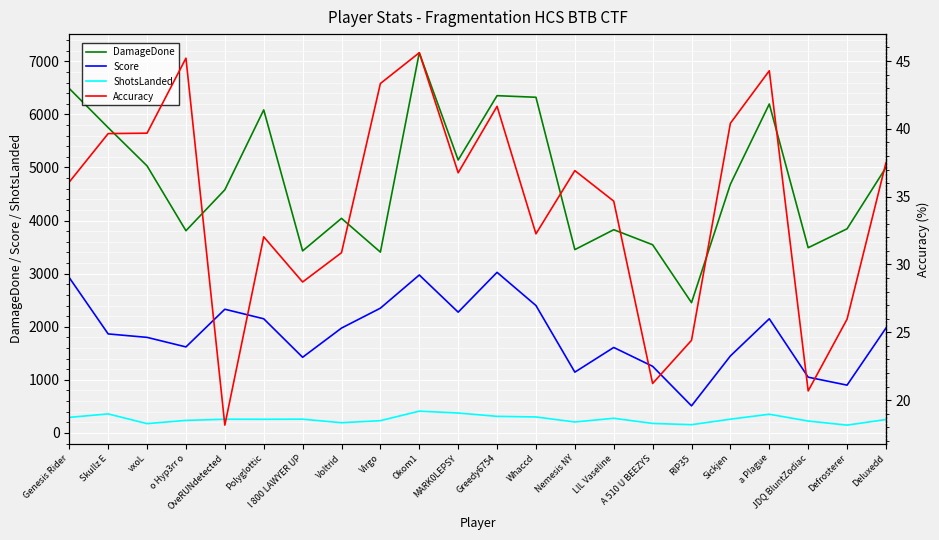

True or false: Score and ShotsLanded intersect in this chart.

False